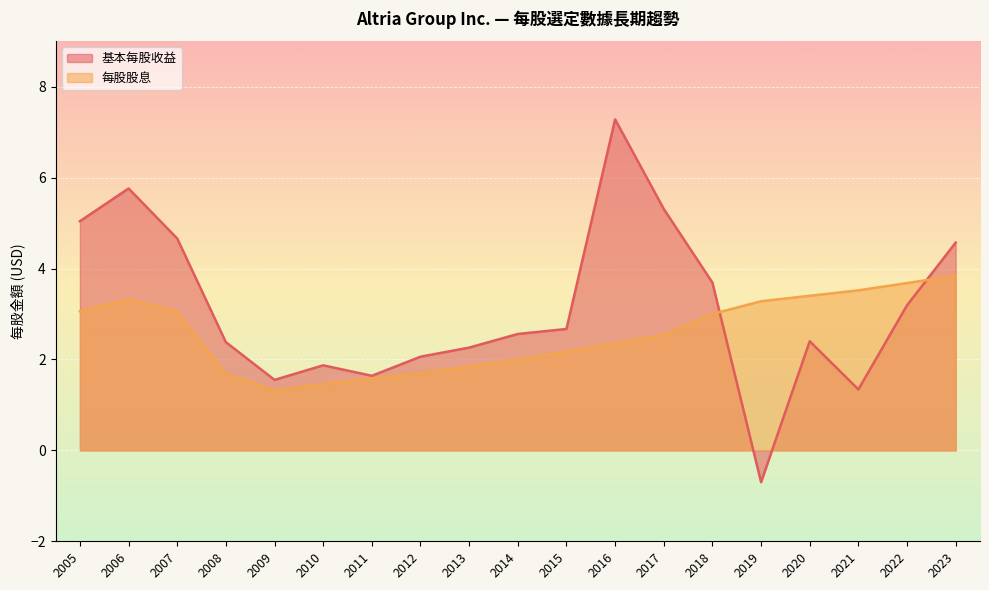

Which series changed the most between 2011 and 2006?

基本每股收益